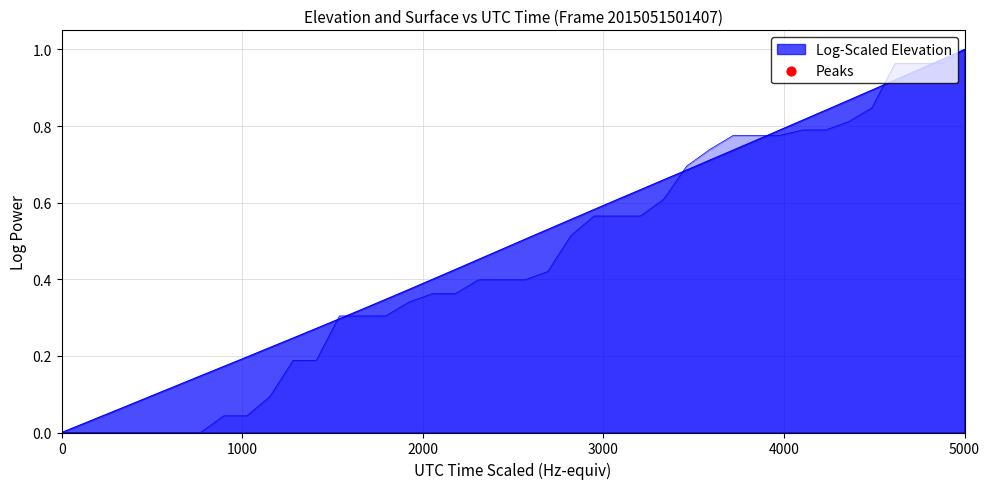

Which series has the largest Y range (max minus min)?

ELEVATION